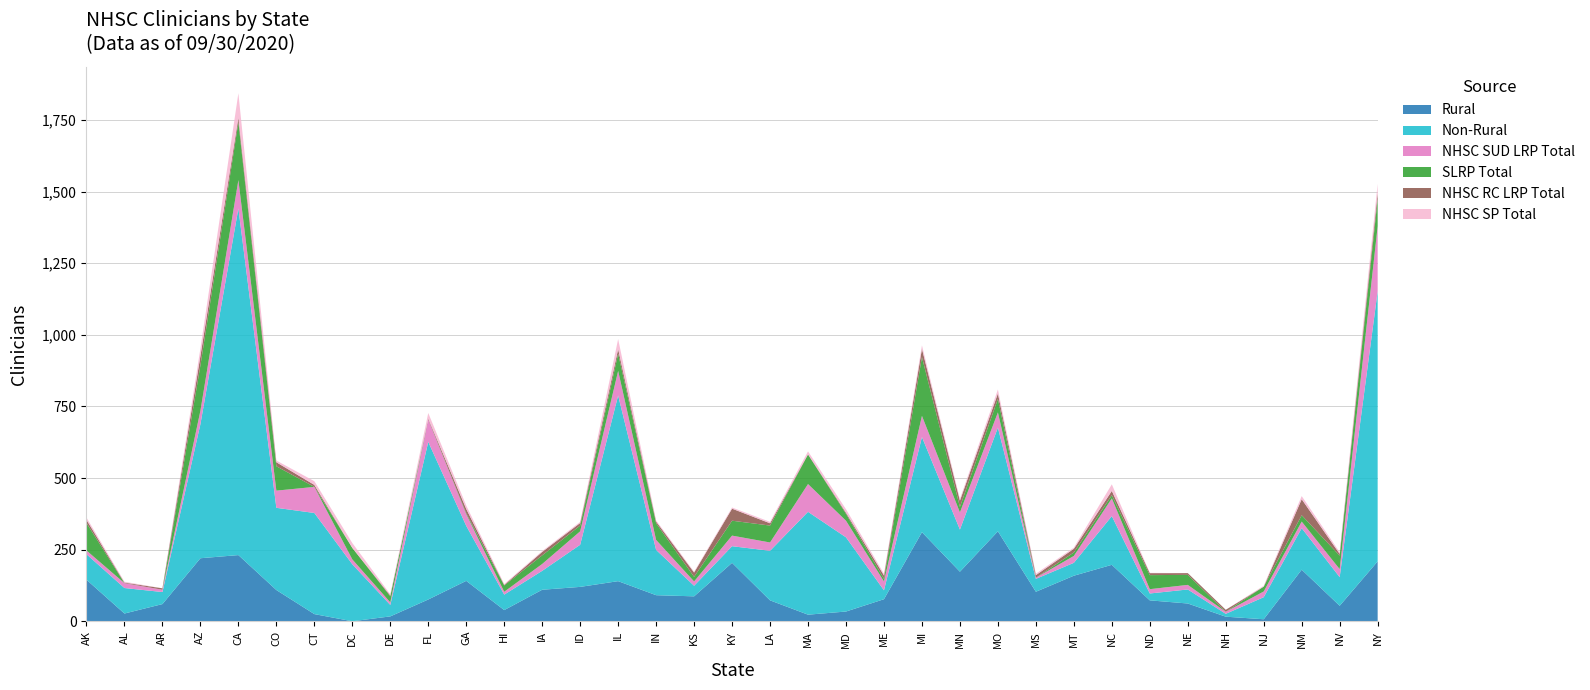

Reading left to right, transcribe all the data shown in this chart.

Rural: 145	27	60	220	231	109	25	0	17	76	141	39	110	120	140	91	87	204	73	23	34	77	311	173	314	103	159	197	73	62	16	7	180	54	209
Non-Rural: 89	89	42	468	1210	287	353	199	40	550	192	54	66	147	648	158	37	58	173	359	259	31	332	147	362	45	45	170	24	49	10	77	145	100	943
NHSC SUD LRP Total: 13	17	8	47	99	60	91	17	9	78	41	10	24	47	86	35	15	37	29	97	58	31	74	60	53	4	24	62	15	16	7	20	23	28	227
SLRP Total: 96	0	0	158	202	85	0	40	21	0	3	22	30	20	60	58	16	52	59	103	24	9	205	19	47	0	12	11	49	35	0	17	22	47	95
NHSC RC LRP Total: 11	2	5	33	16	14	7	0	3	3	15	2	12	9	16	6	15	42	8	1	4	12	29	22	19	9	13	15	7	6	7	0	56	6	22
NHSC SP Total: 8	3	0	26	85	6	13	17	4	20	12	3	3	4	35	4	3	4	5	10	12	6	12	6	14	5	4	23	1	0	0	3	11	6	31